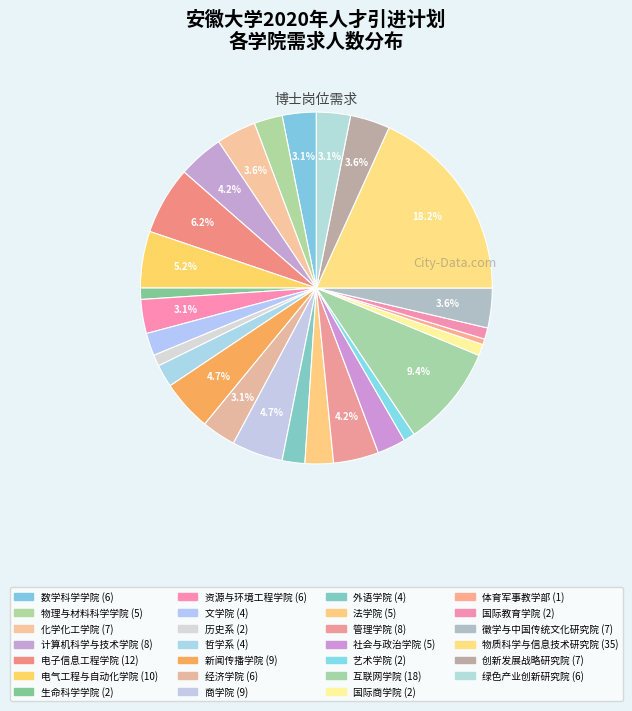

What percentage is the 历史系 slice, to the nearest percent?

1%